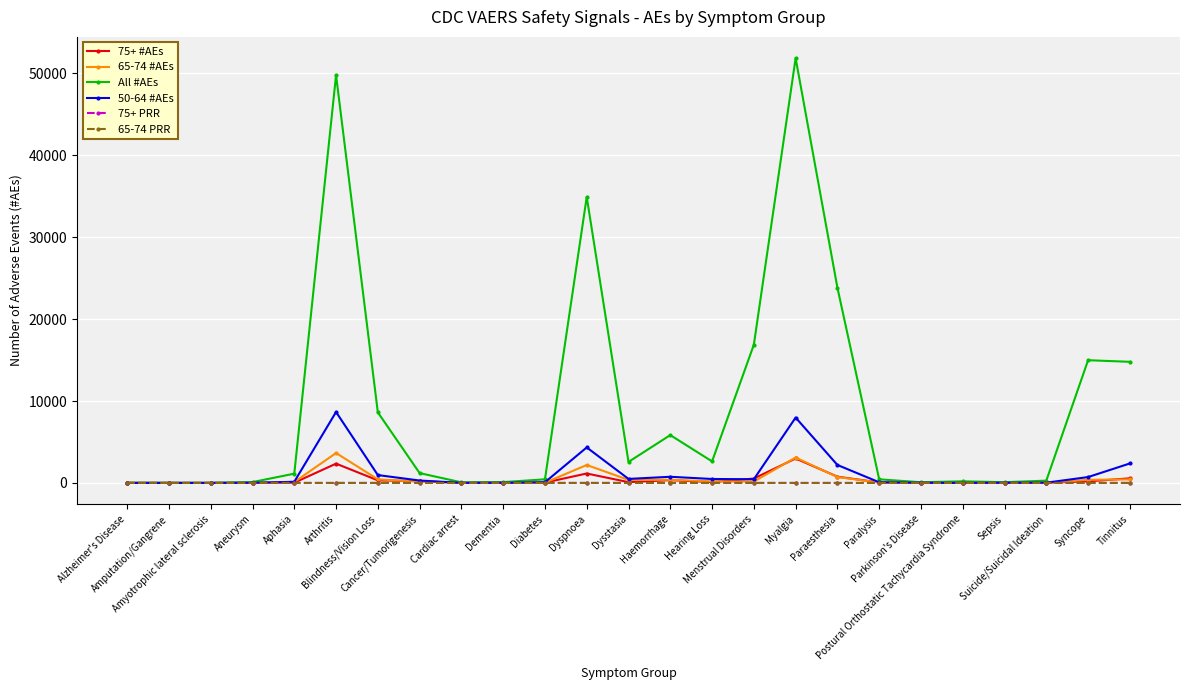

What position from the left is Paralysis?

19